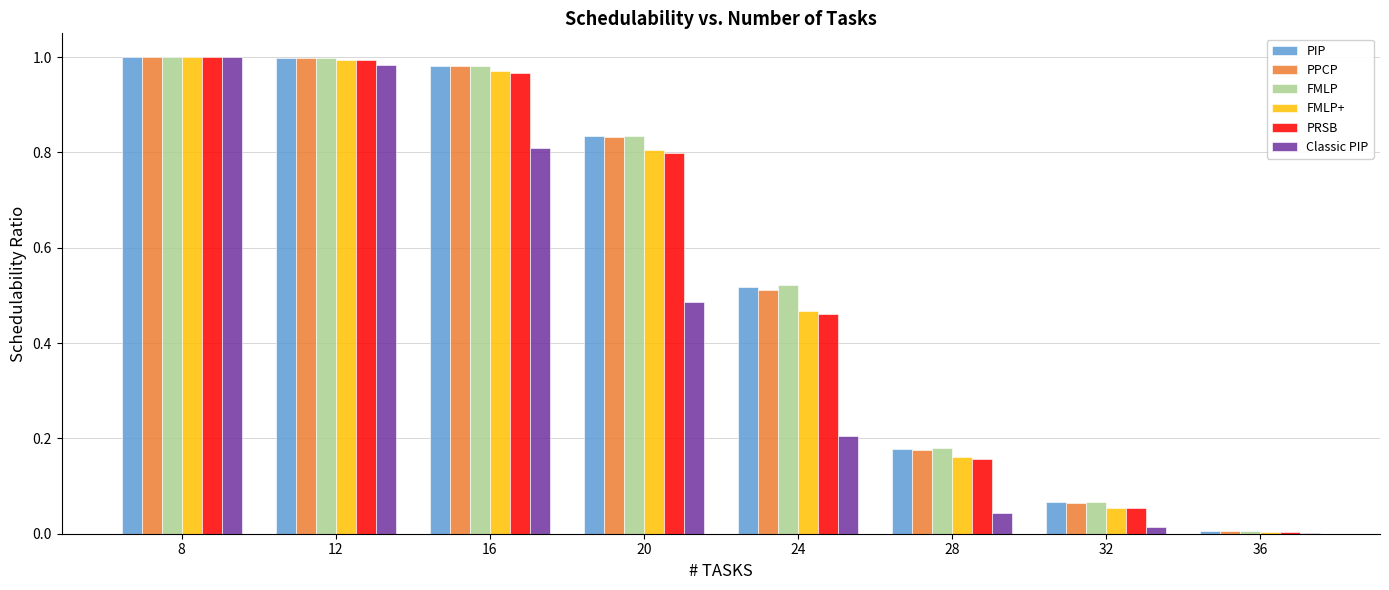

What is the sum of the Classic PIP values at 16 and 20?

1.3